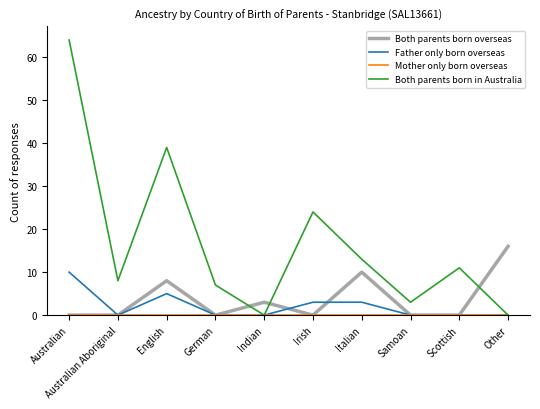

Which series has the widest spread of values?

Both parents born in Australia